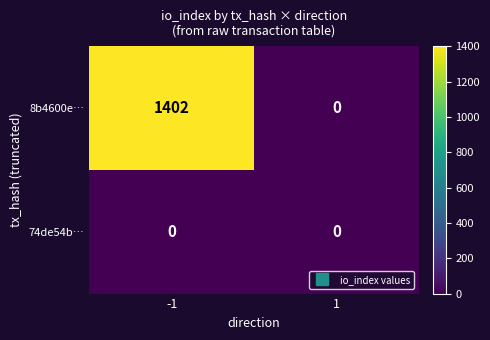

At -1, list the series in order from smallest to largest.

74de54b…, 8b4600e…